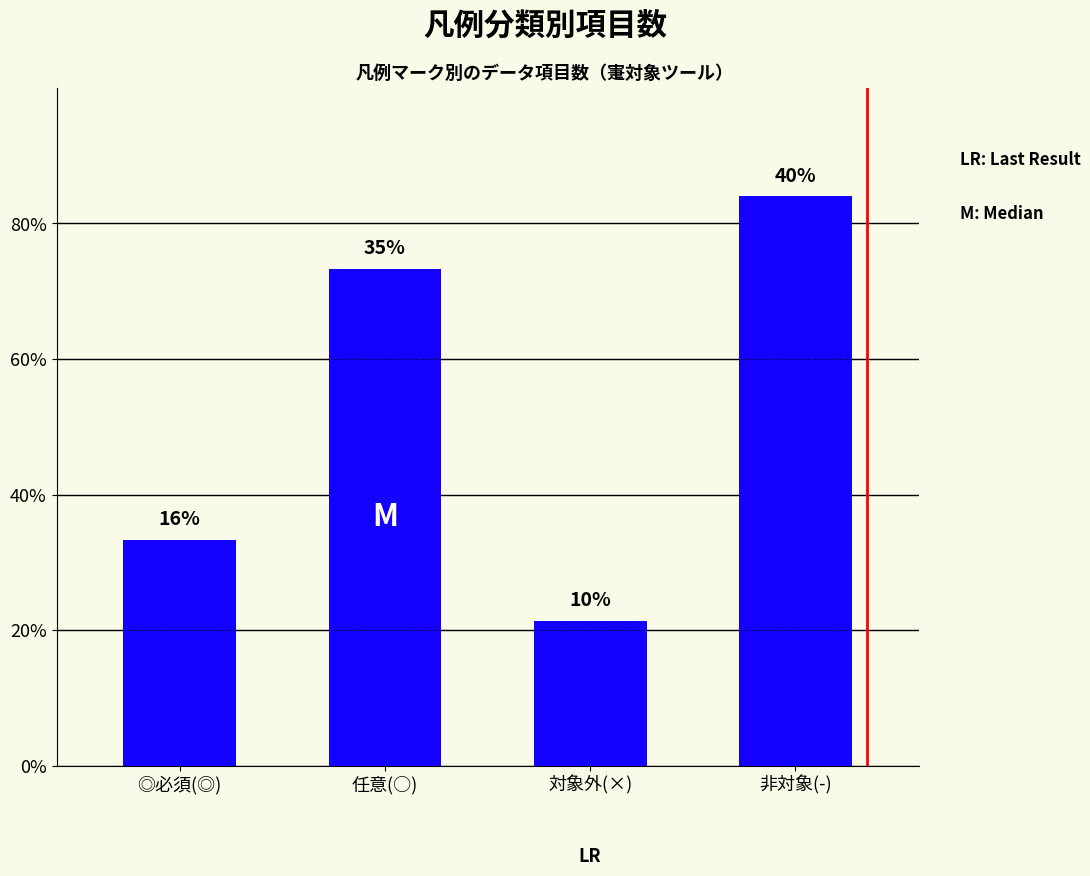

Where is the data nearest to the value 39?

◎必須(◎)